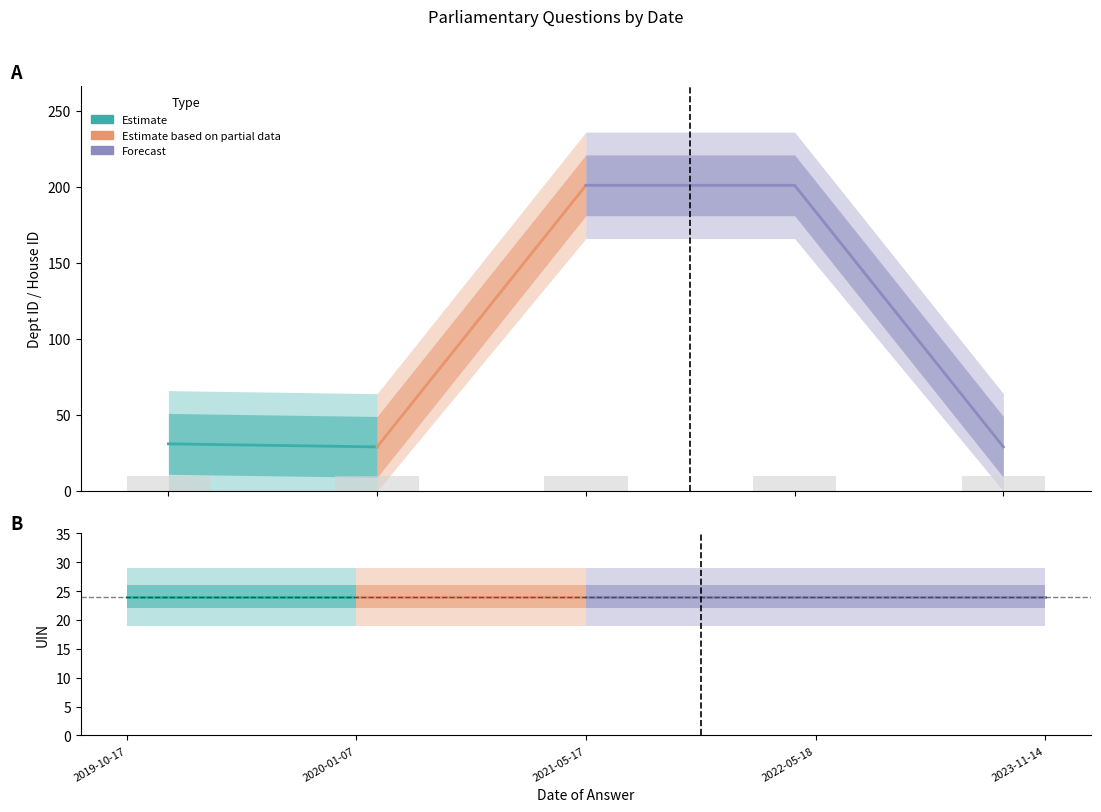

What is the label of the 4th bar from the left?

2022-05-18